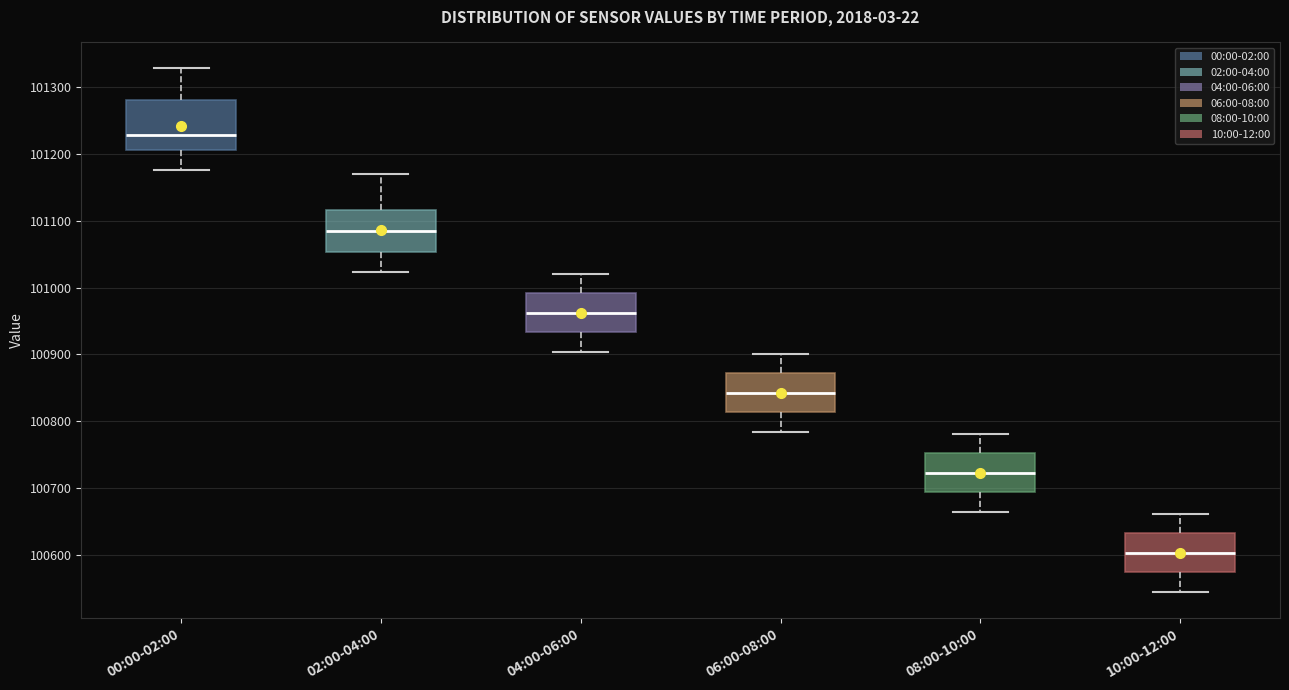

Reading left to right, transcribe this box plot: for each box, give where its median line is, the range the box spans, and where its two whiskers end, as read against the y-axis. The values are not printed on the chart, so give them approximately, as read against the axis.

00:00-02:00: median 101230, box 101210 to 101280, whiskers 101180 to 101330
02:00-04:00: median 101080, box 101050 to 101120, whiskers 101020 to 101170
04:00-06:00: median 100960, box 100930 to 100990, whiskers 100900 to 101020
06:00-08:00: median 100840, box 100810 to 100870, whiskers 100780 to 100900
08:00-10:00: median 100720, box 100690 to 100750, whiskers 100660 to 100780
10:00-12:00: median 100600, box 100570 to 100630, whiskers 100540 to 100660